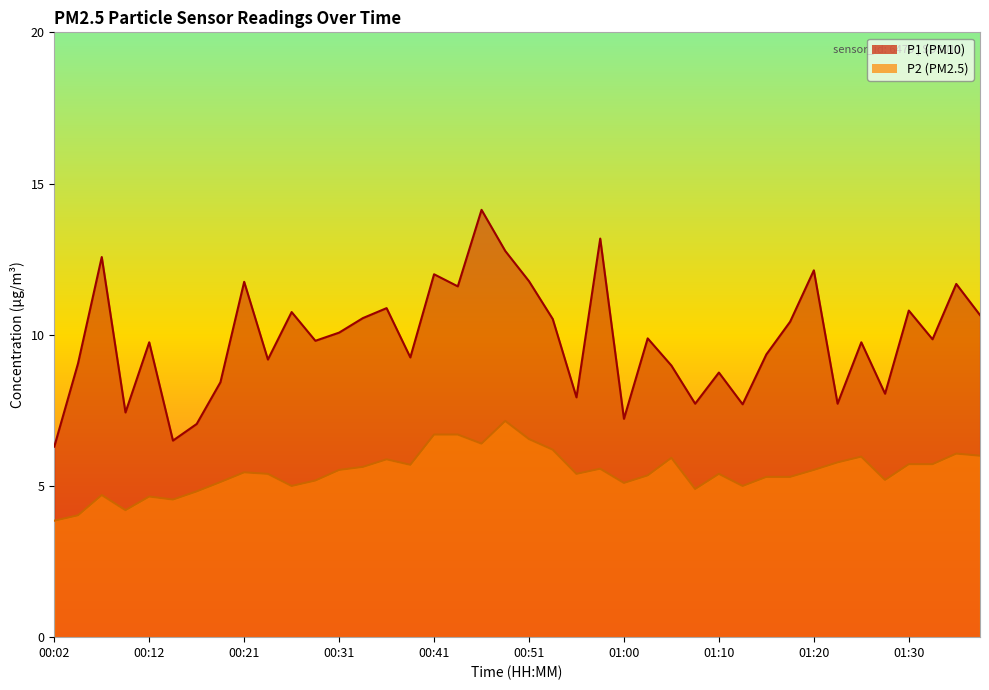

What is the sum of all P2 values?

218.6